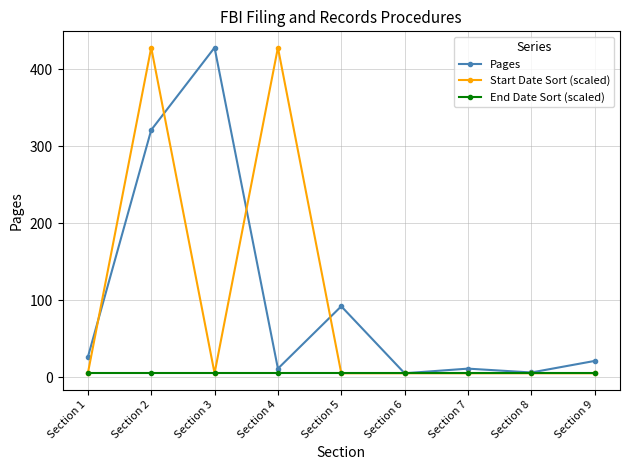

Which category has the highest value in the Pages series?

Section 3